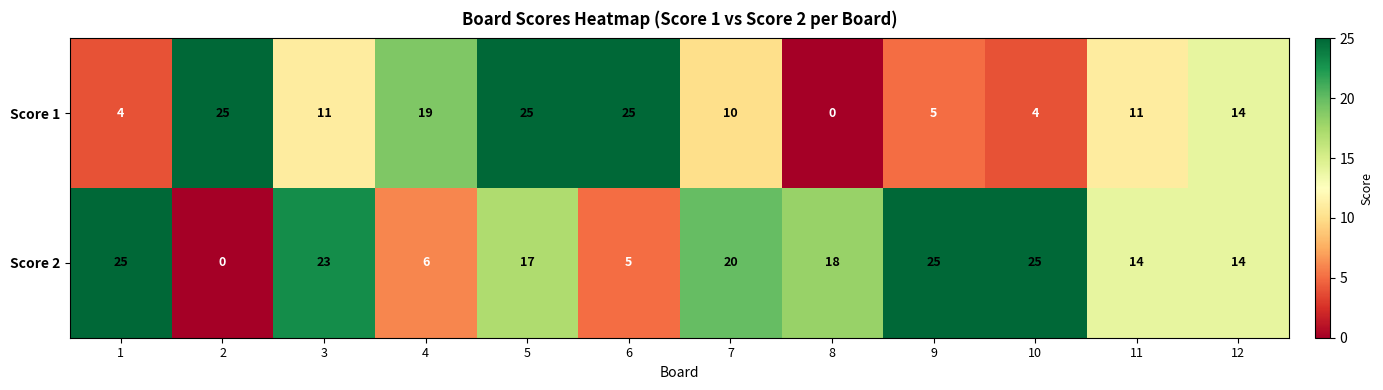

Rank the series by their average value, from highest to lowest.

Score 2, Score 1